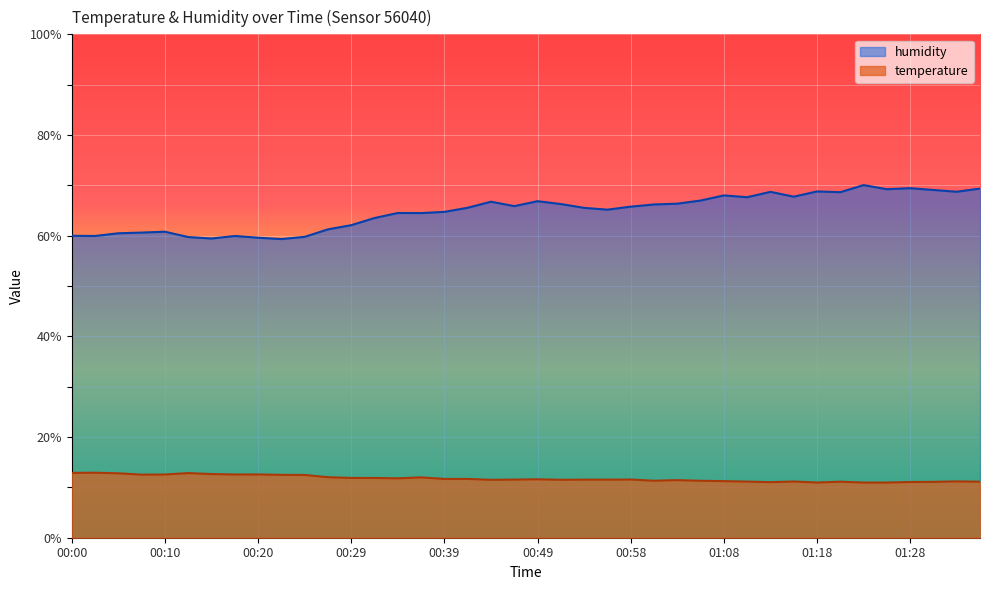

What is the sum of the temperature values at 00:20 and 00:46?

24.1